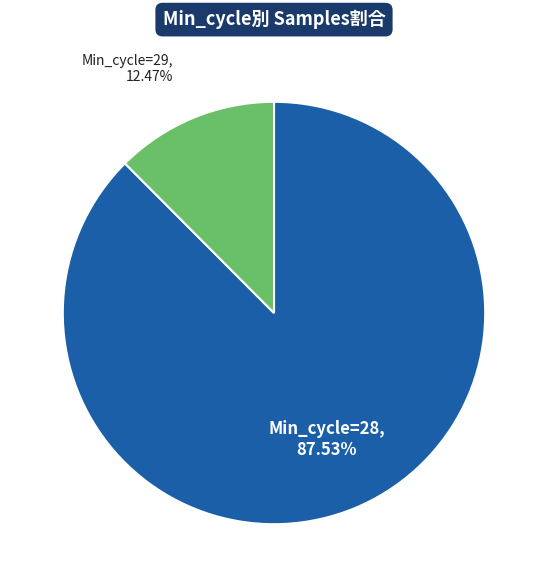

How many segments does this pie chart have?

2